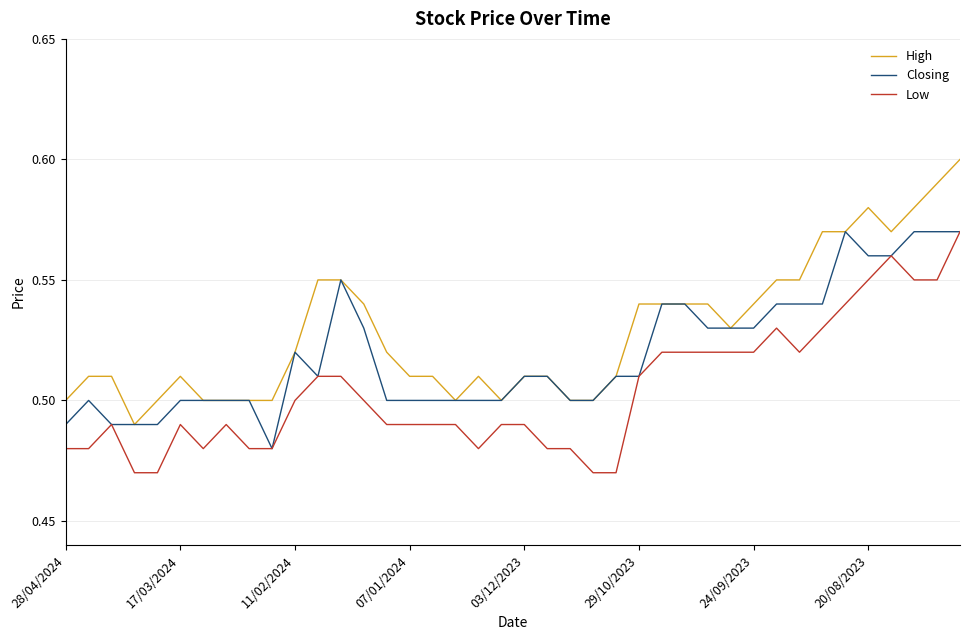

True or false: High and Low intersect in this chart.

False